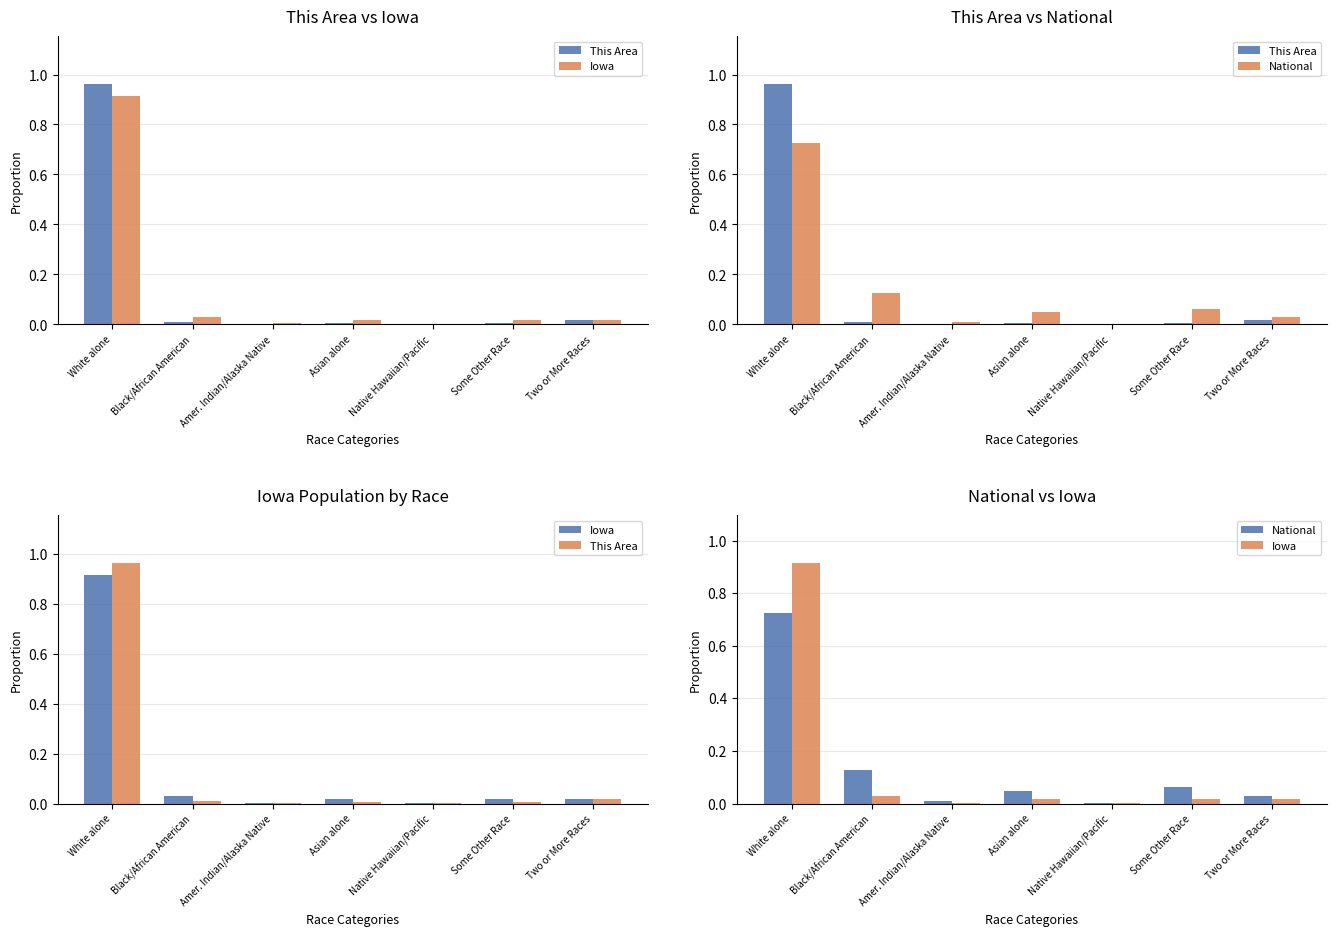

Where is This Area nearest to the value 0?

Native Hawaiian/Pacific